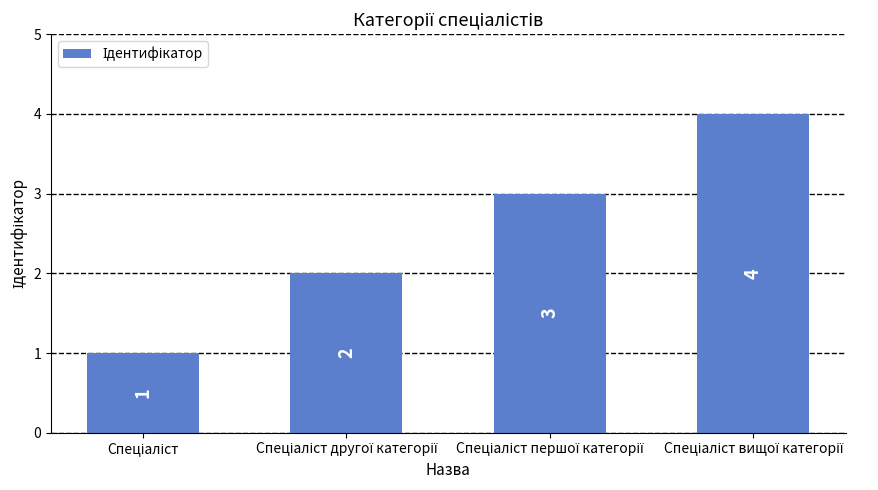

What is the greatest value displayed?

4